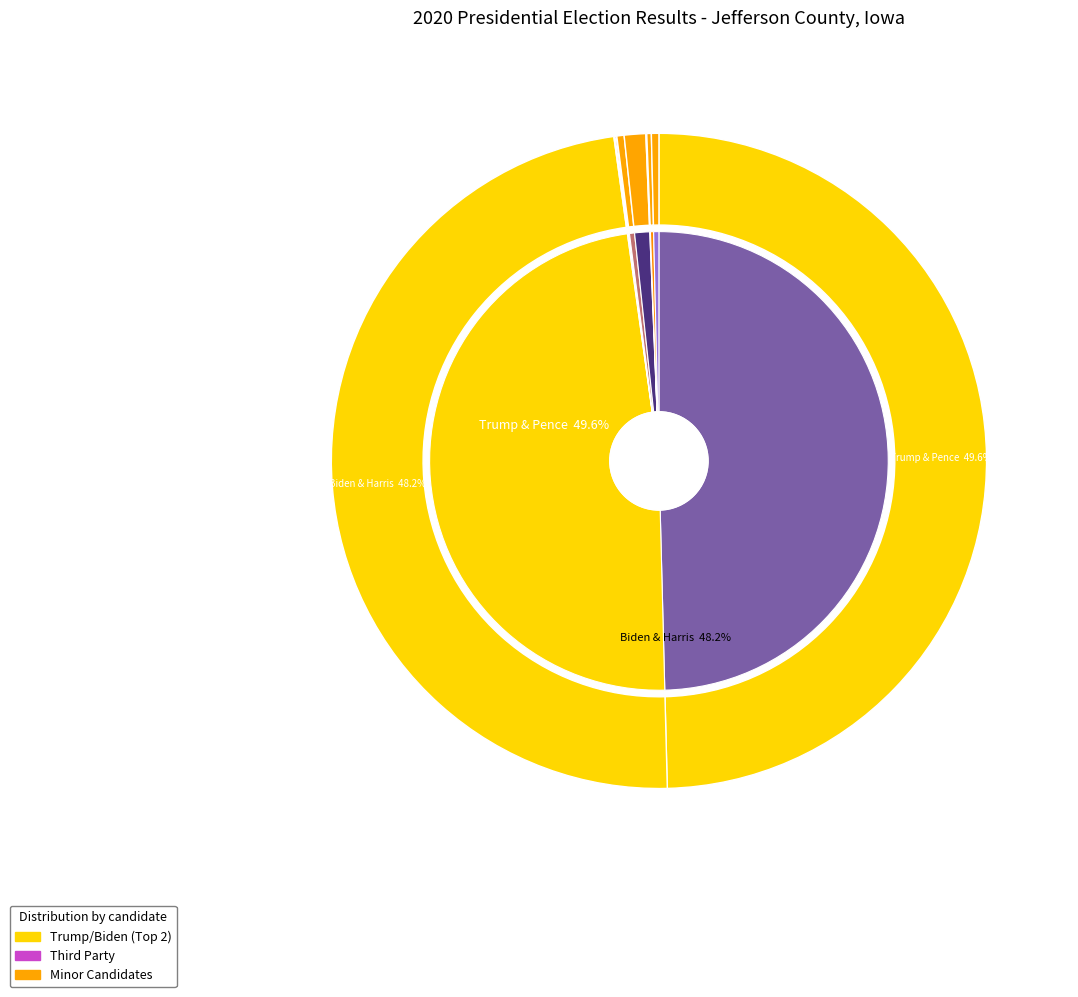

What is the ratio of the value at Blankenship & Mohr to the value at Hawkins & Walker?

0.2